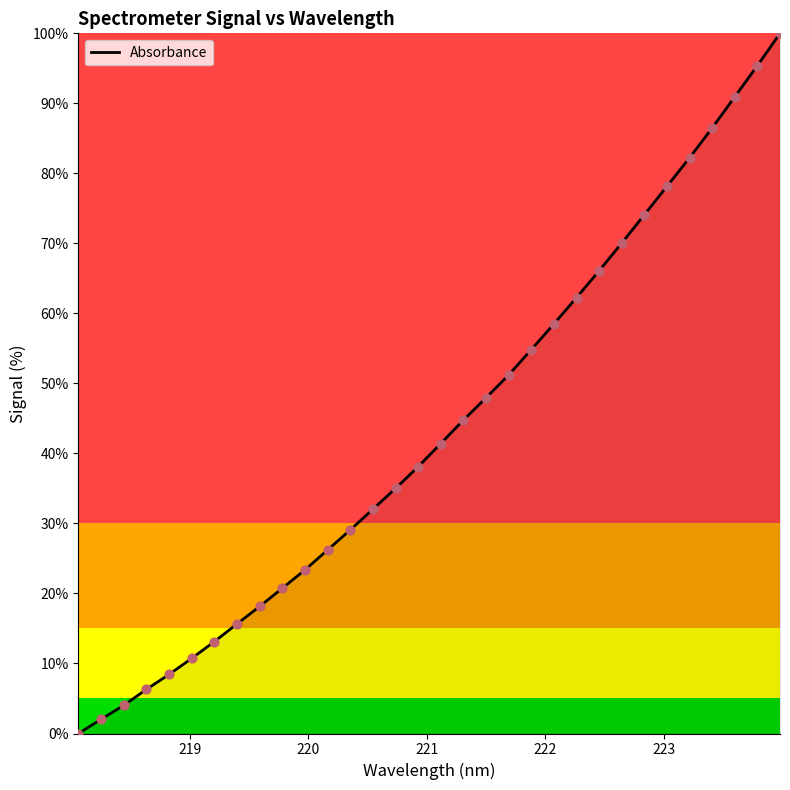

What is the maximum value shown in the chart?

100.0